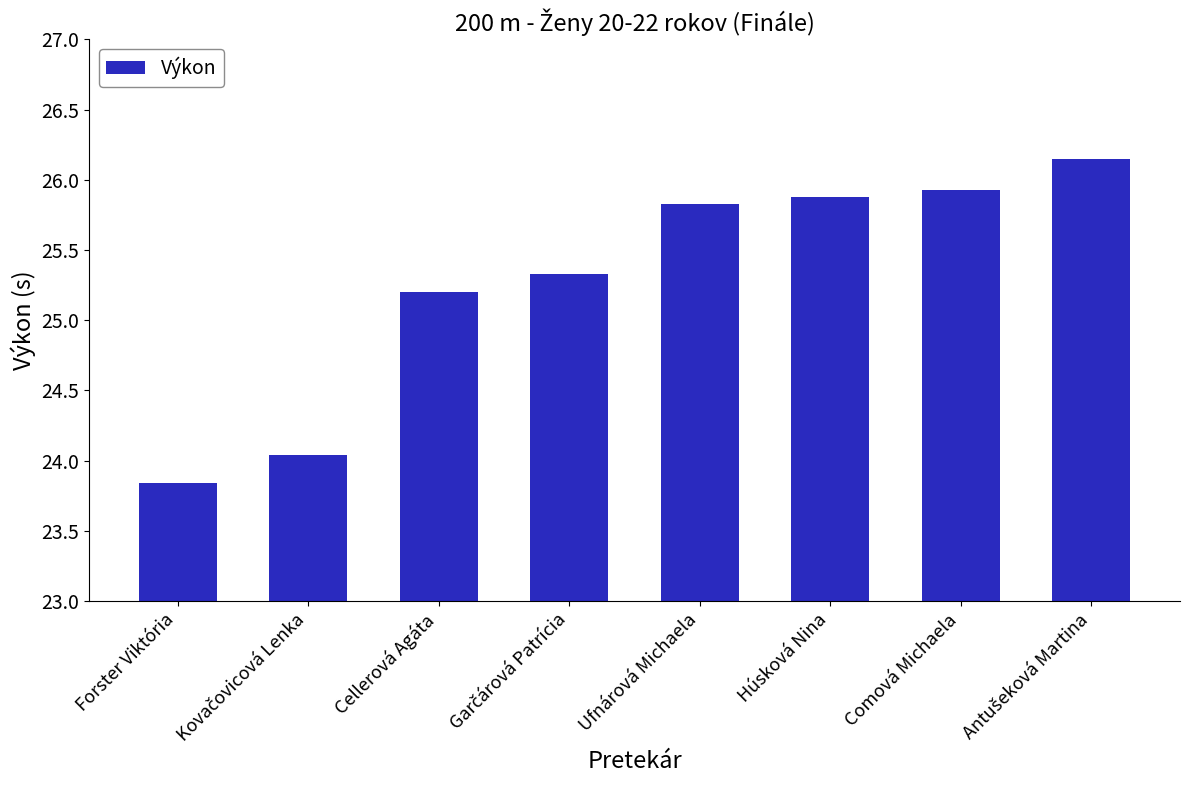

What is the sum of all values?

202.2